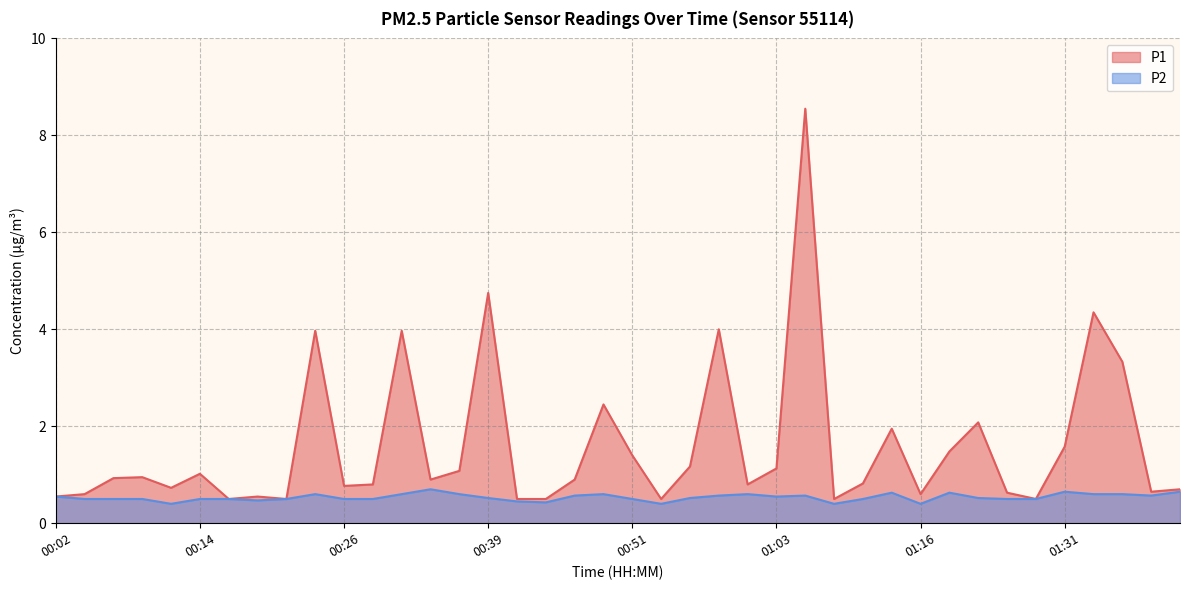

How many lines are shown in the chart?

2